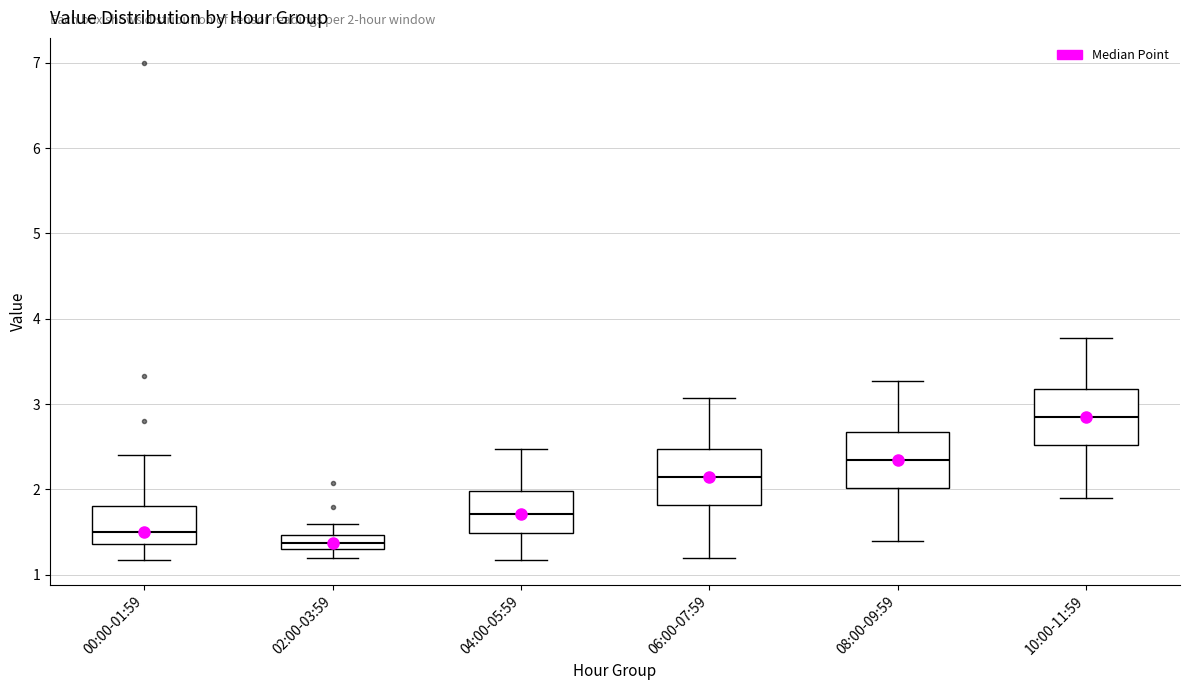

Which box's median line is the lowest?

02:00-03:59